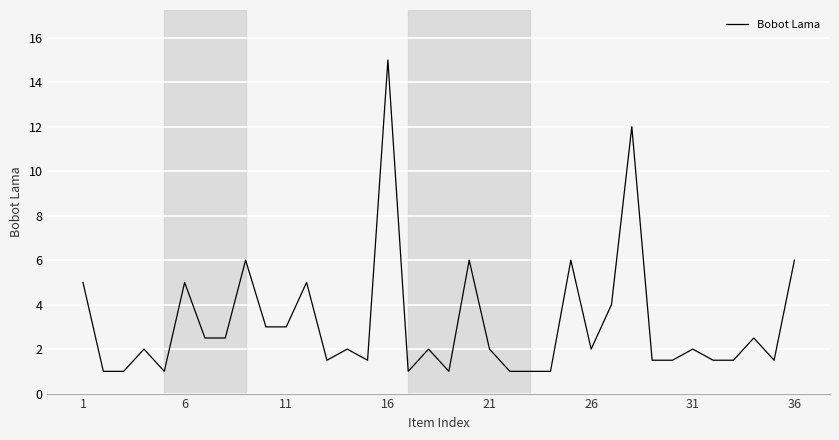

What is the smallest value displayed?

1.0